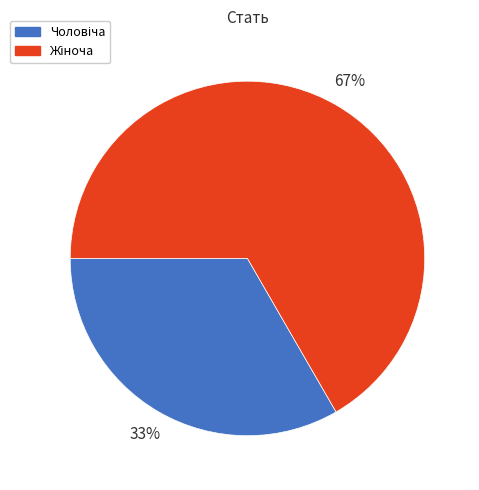

To the nearest percent, what is the average slice percentage?

50%